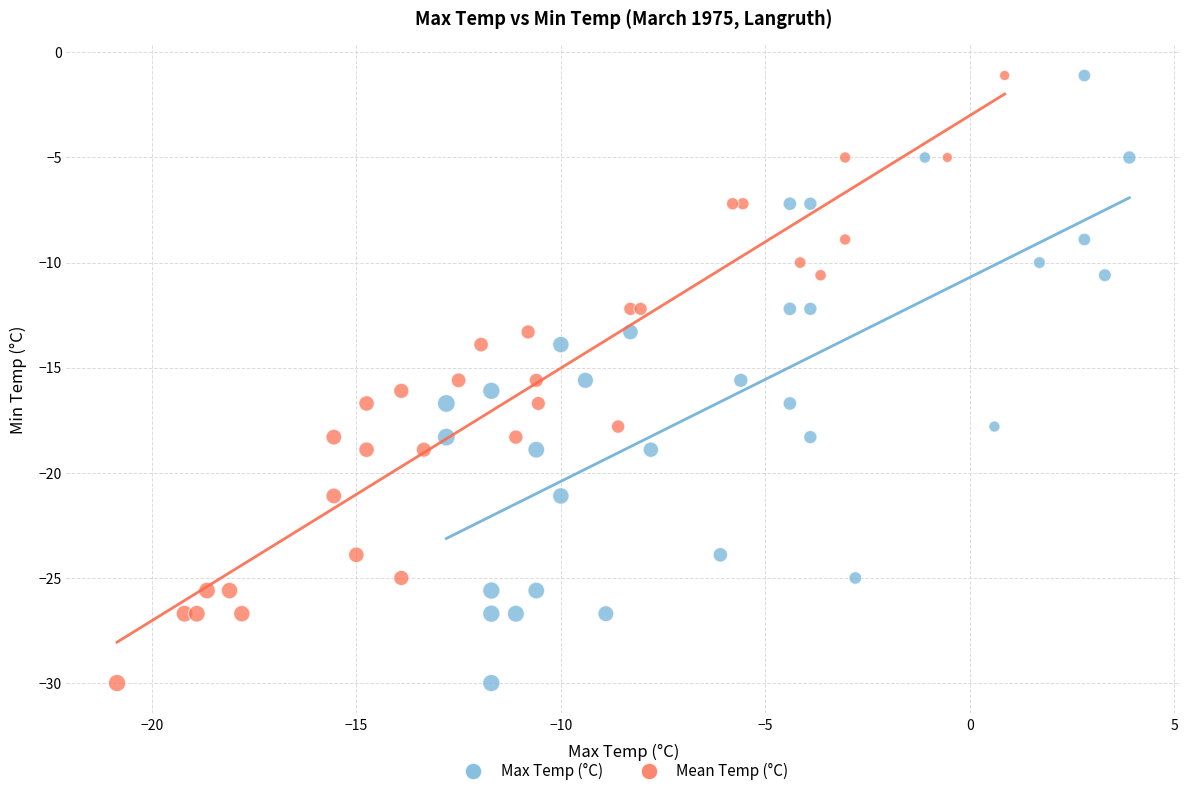

What are all the series names shown in the legend?

Max Temp (°C), Mean Temp (°C)